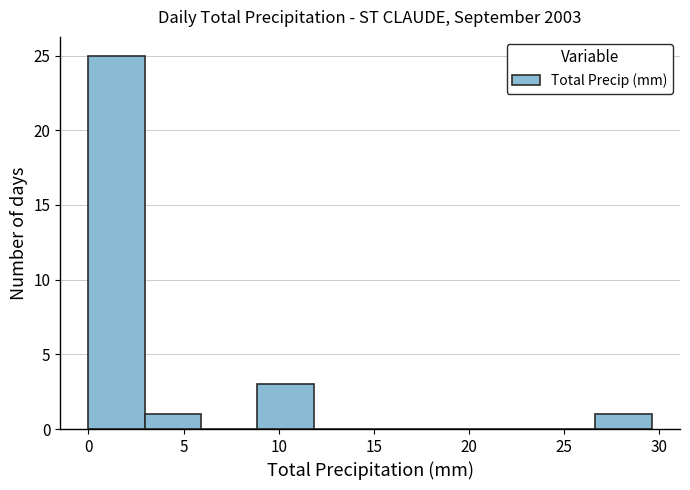

Which range on the x-axis has the tallest bar?

0.0 to 3.0